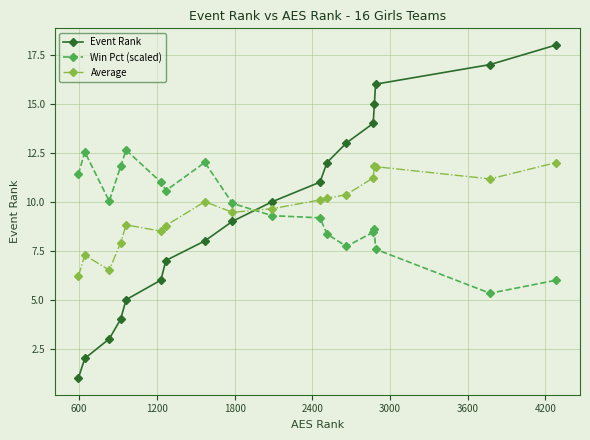

What is the value of the Average point at the 11th from the left?

10.1